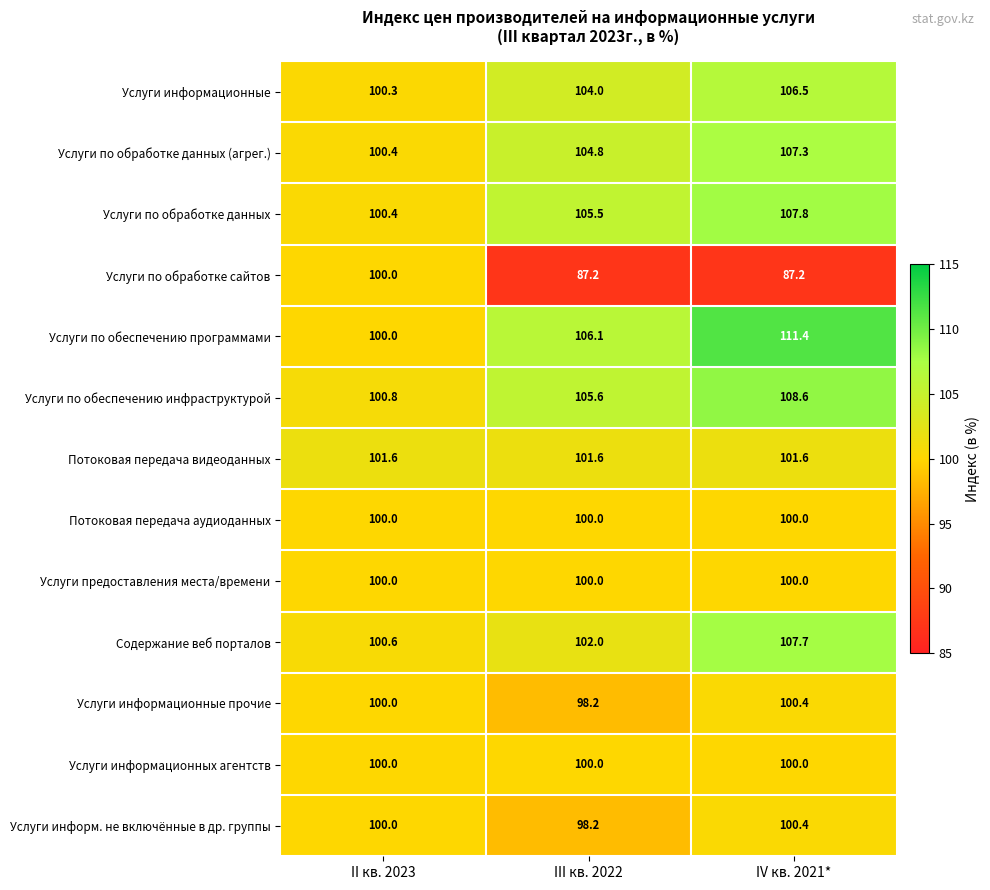

Which series has the largest total across all categories?

Услуги по обеспечению программами